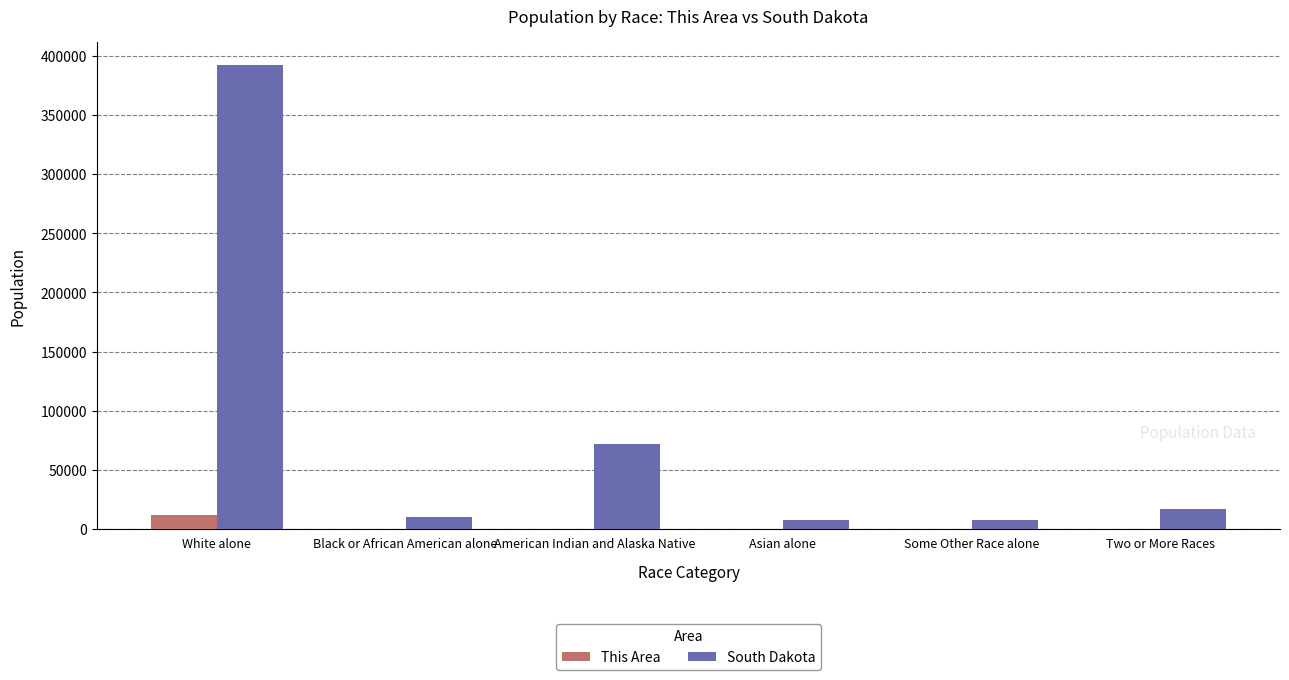

Which series has the widest spread of values?

South Dakota